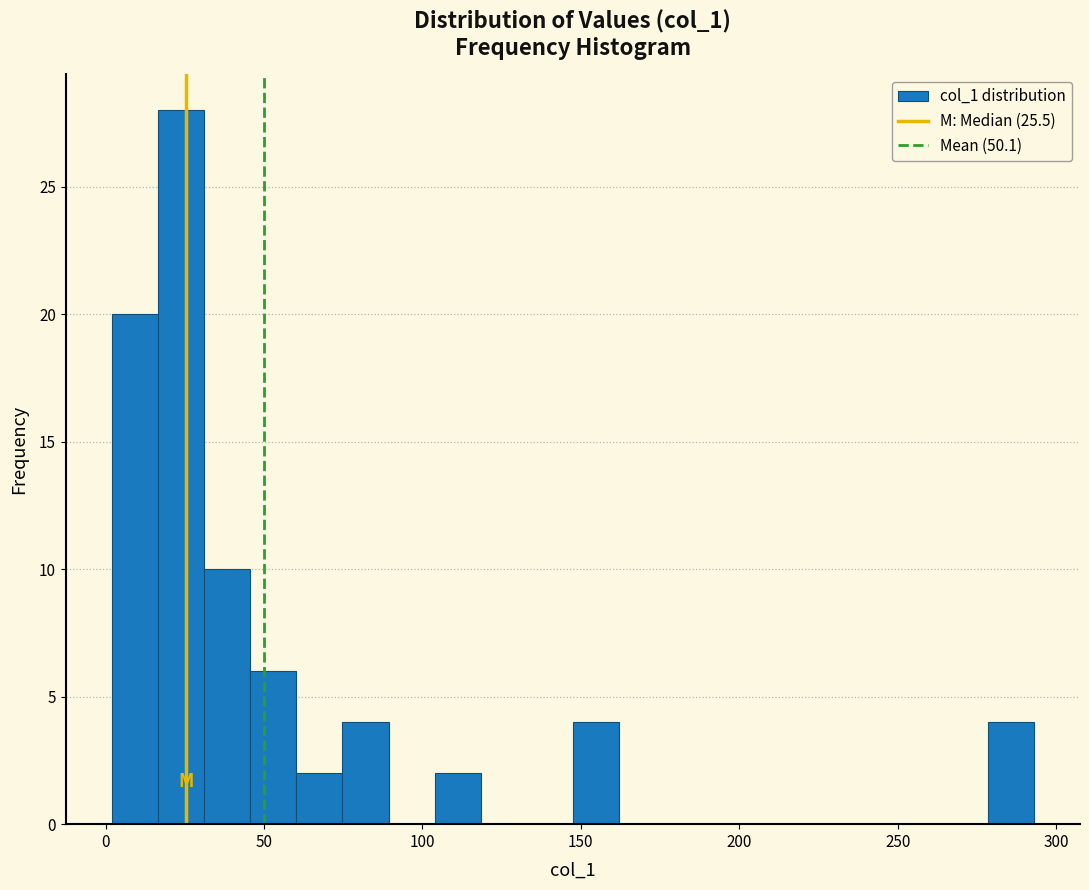

Read against the x-axis, roughly where is the centre of the tallest bar?

25